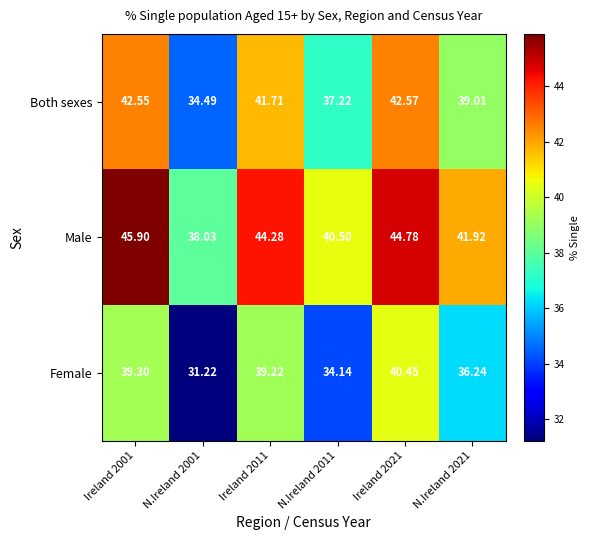

List the series in order of their peak value, highest first.

Male, Both sexes, Female